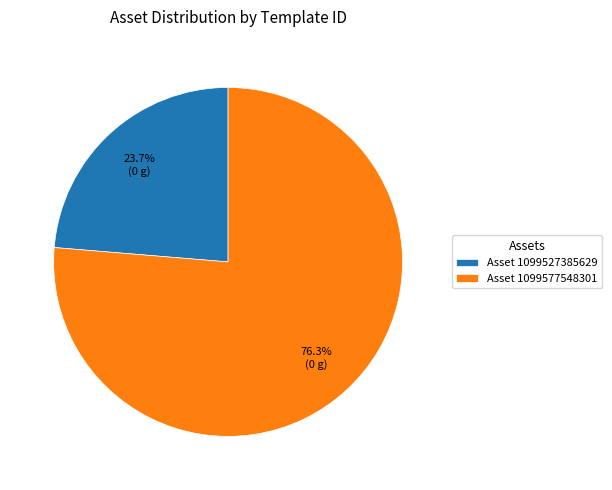

Which slice represents more than half of the pie?

Asset 1099577548301